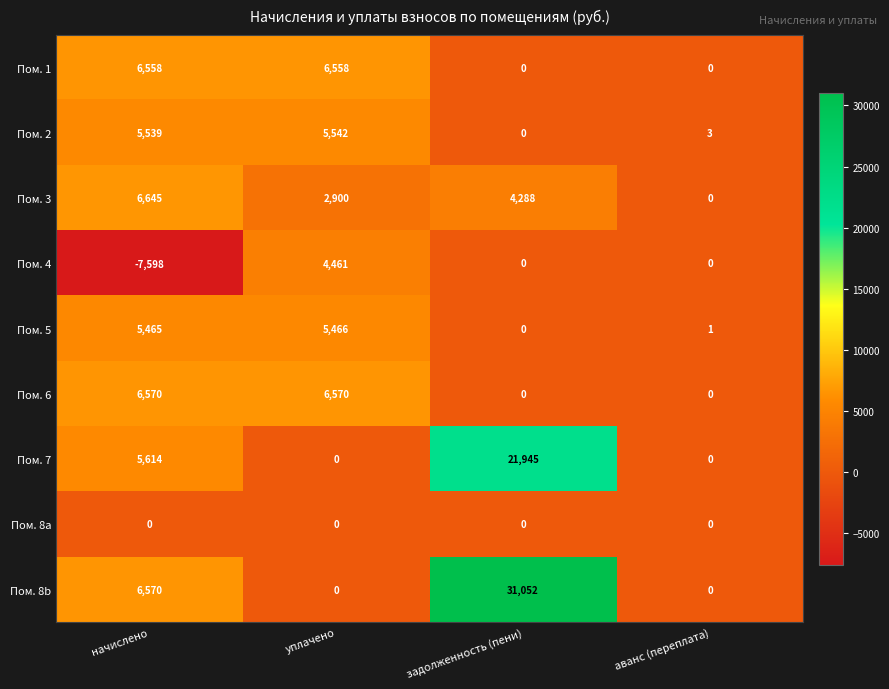

How many data points does each series have?

4